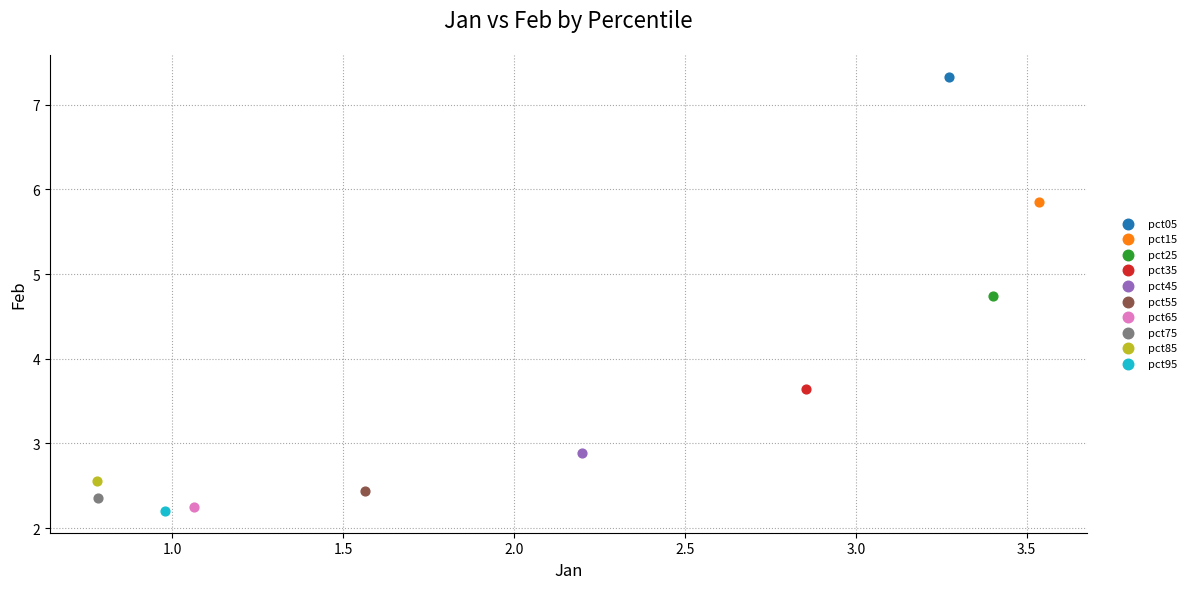

What are all the series names shown in the legend?

pct05, pct15, pct25, pct35, pct45, pct55, pct65, pct75, pct85, pct95